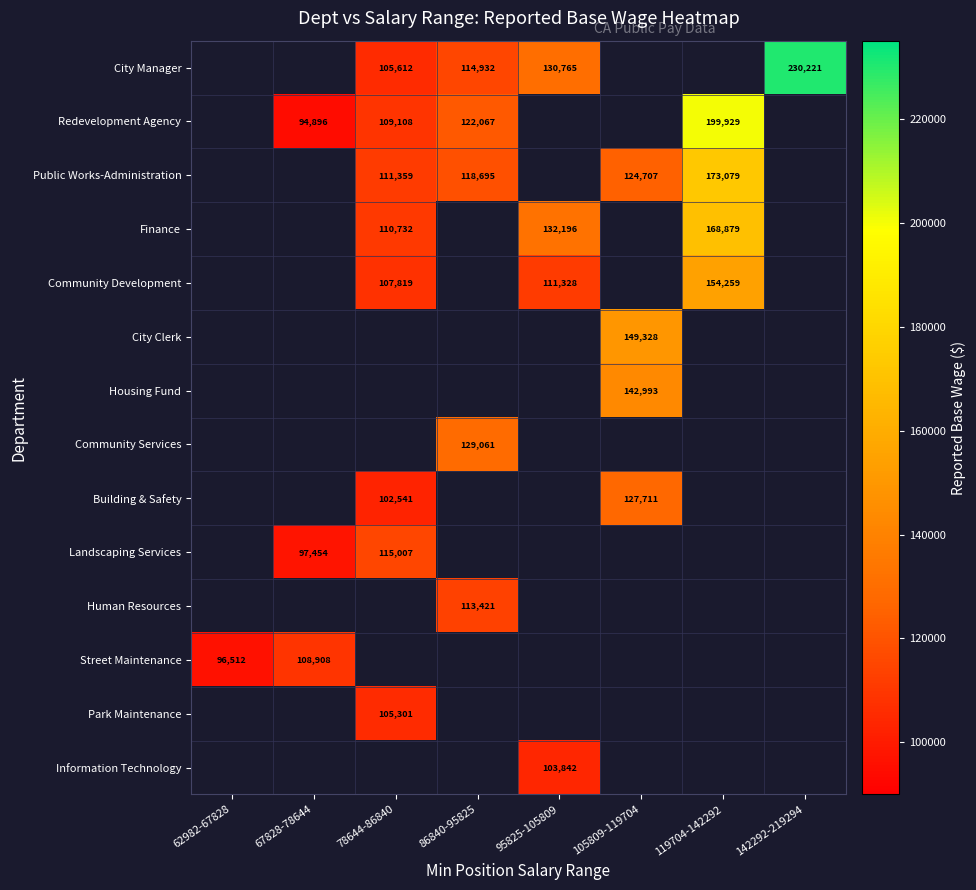

Which has a higher value, 95825-105809 or 105809-119704?

105809-119704